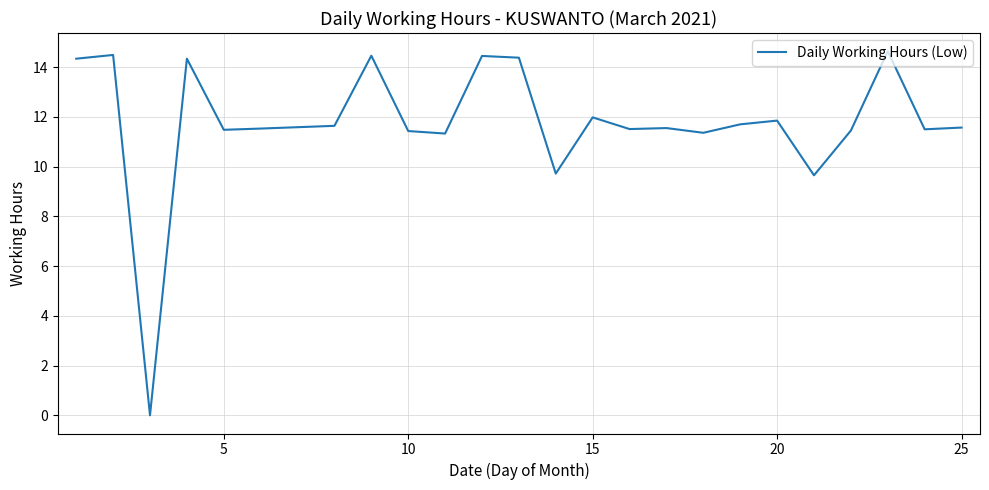

What is the greatest value displayed?

14.6